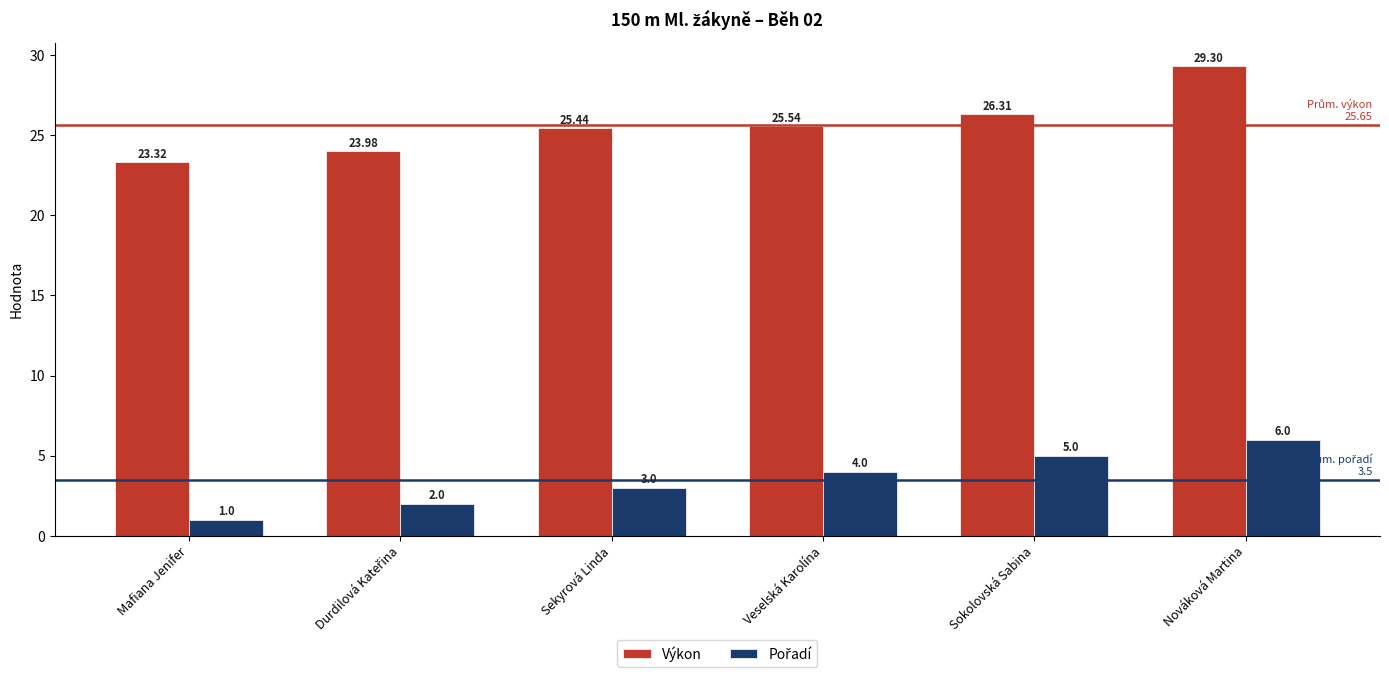

How many groups of bars are there?

6